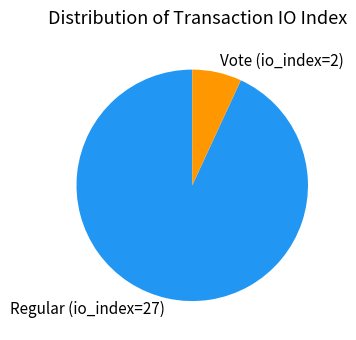

Combined, do Vote (io_index=2) and Regular (io_index=27) account for over 50%?

Yes